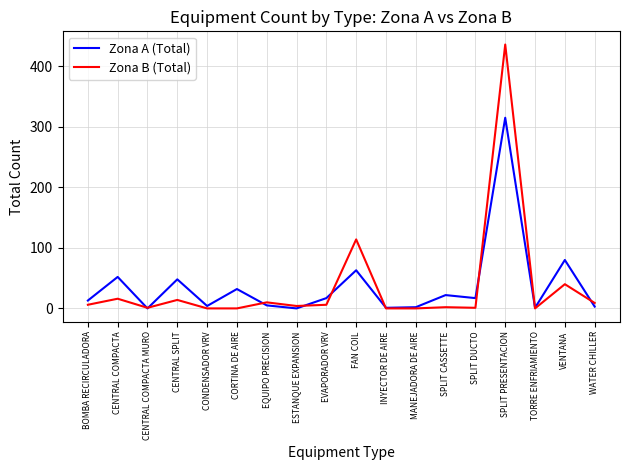

True or false: Zona B (Total) and Zona A (Total) intersect in this chart.

True